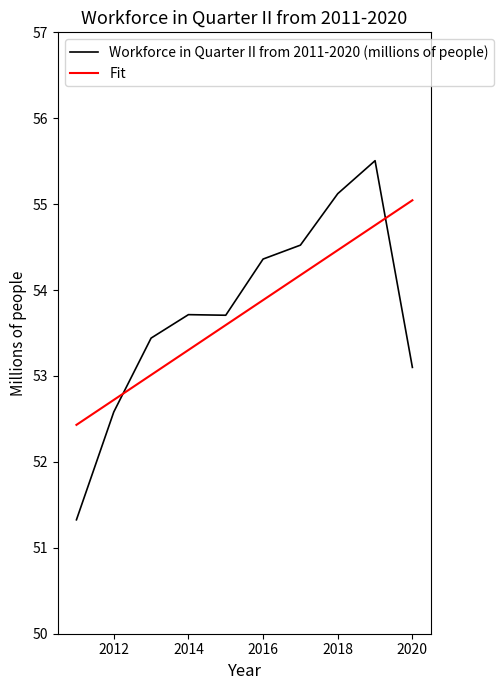

Does the chart display data point markers on the line(s)?

No